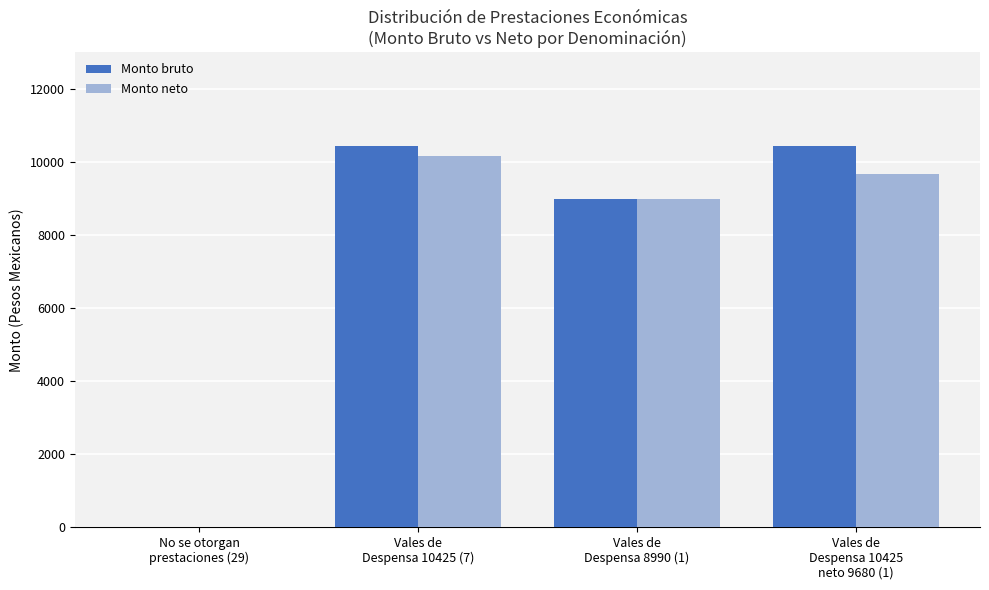

At which label is Monto bruto closest to 5212?

Vales de
Despensa 8990 (1)